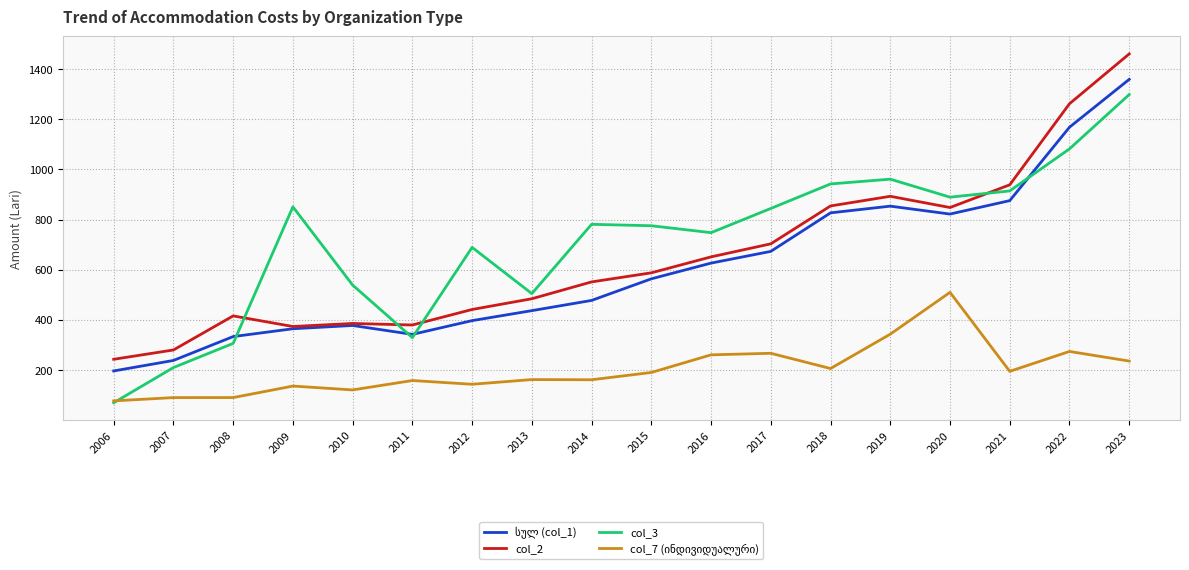

What is the maximum value shown in the chart?

1460.5